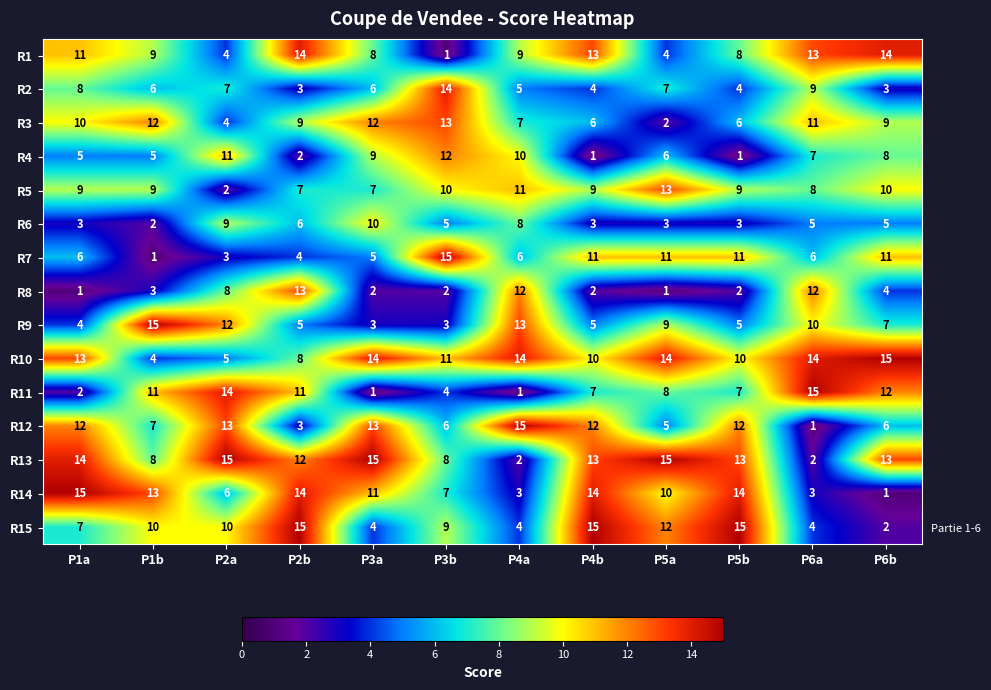

At which category is the sum across all series the highest?

P2b